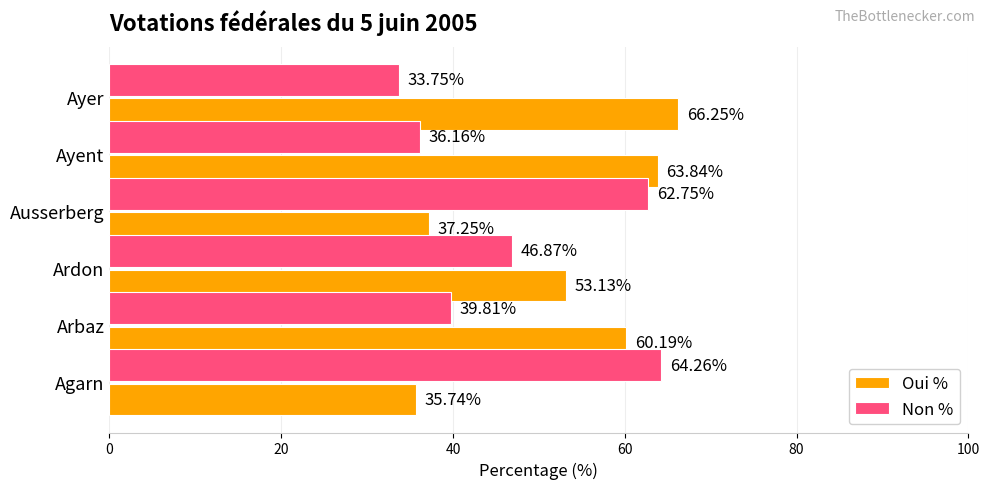

What is the difference between the maximum and second lowest values in the Non % series?

28.1